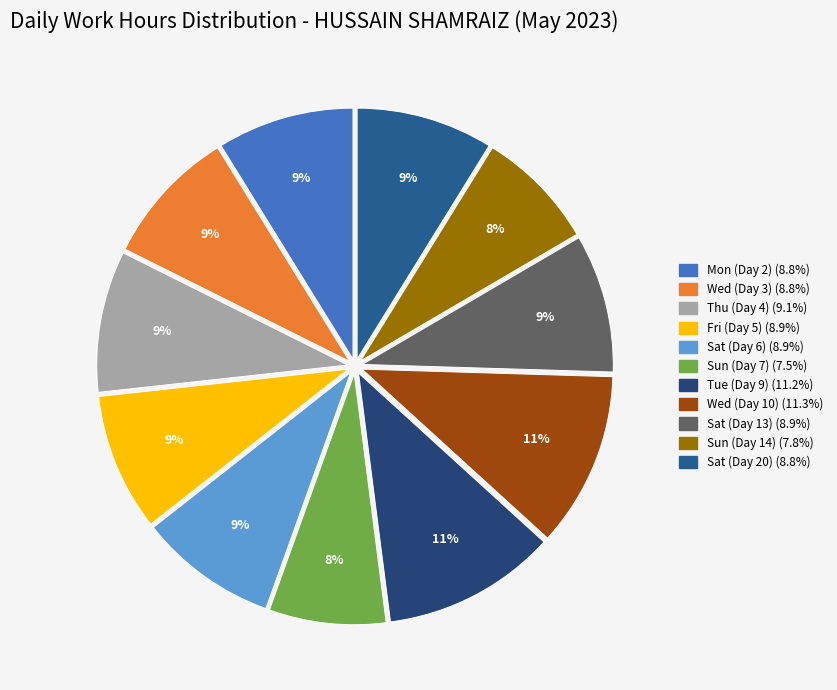

Which category has the biggest portion of the pie?

Wed (Day 10)